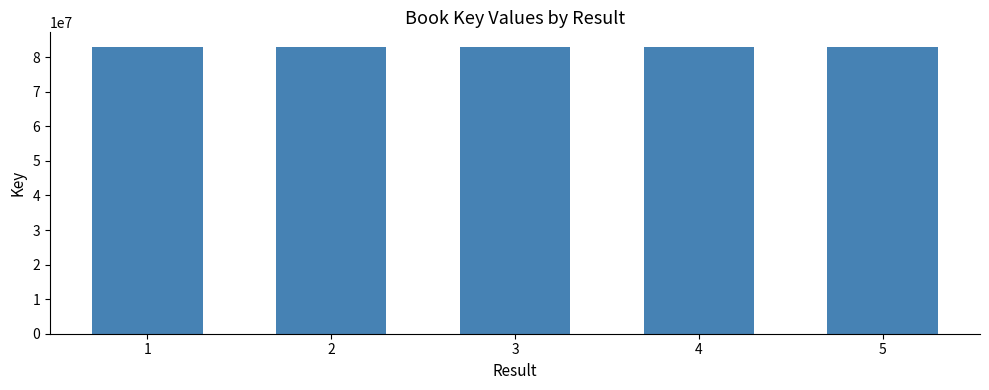

What is the value of the 5th bar from the left?

83045290